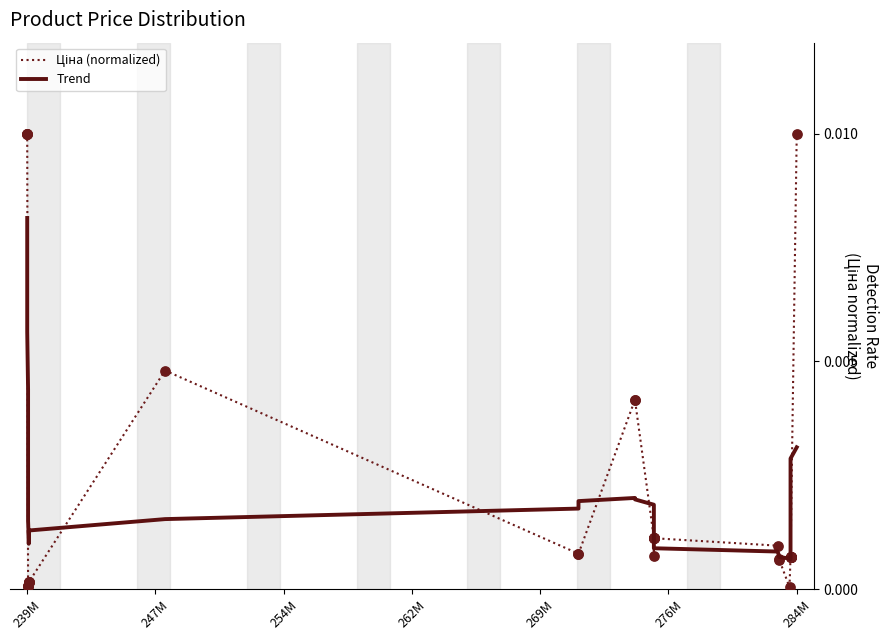

Does the chart have visible grid lines?

No